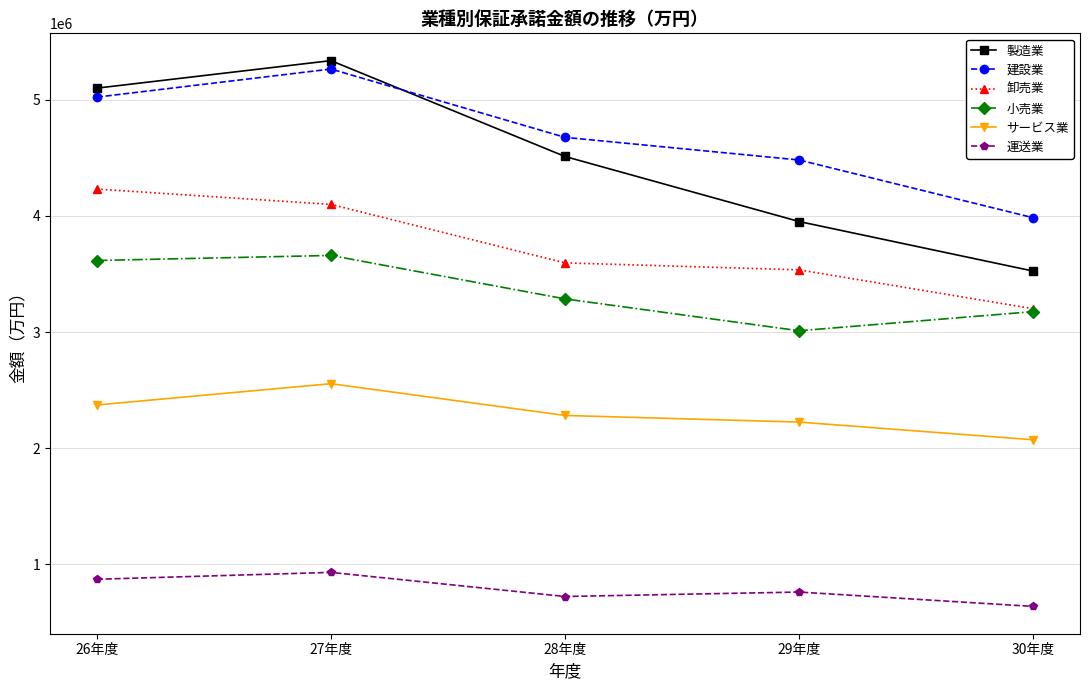

What is the total value across all series at 29年度?

17966513.1